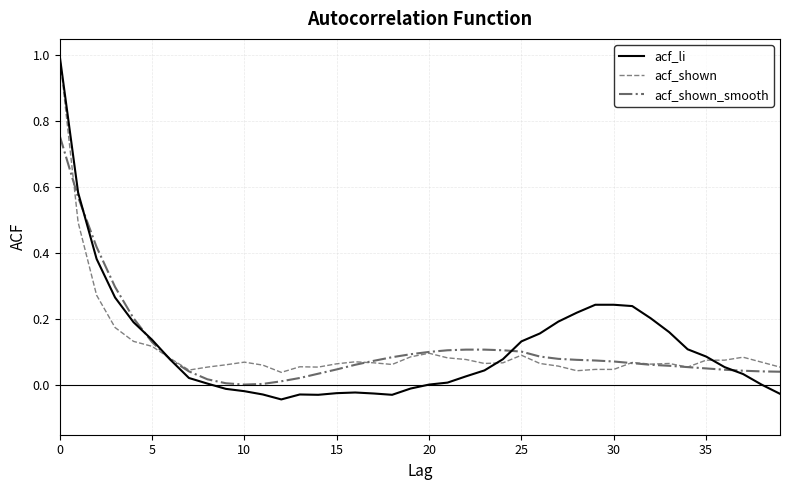

What is the maximum value shown in the chart?

1.0